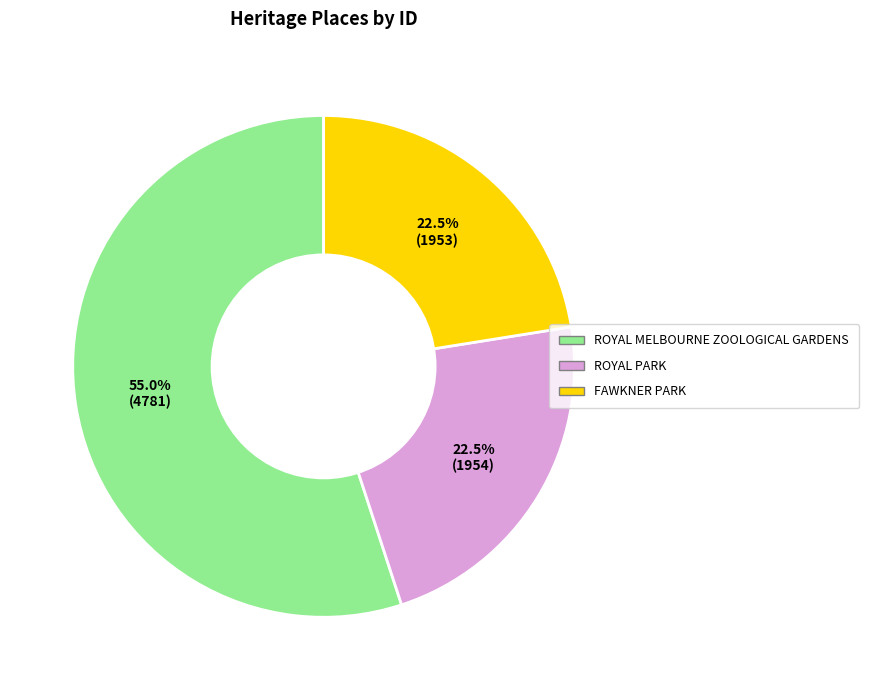

Which category has the biggest portion of the pie?

ROYAL MELBOURNE ZOOLOGICAL GARDENS